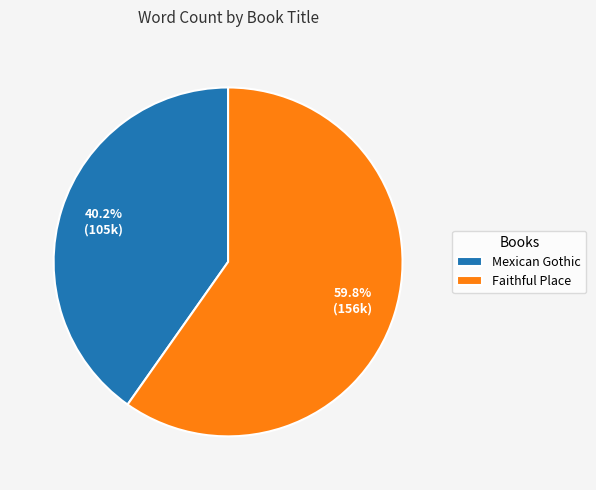

To the nearest percent, what portion does Faithful Place represent?

60%